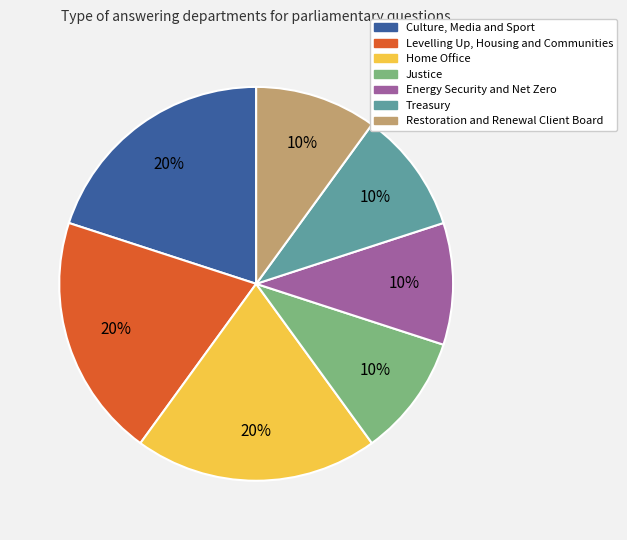

Does any single category account for the majority?

No